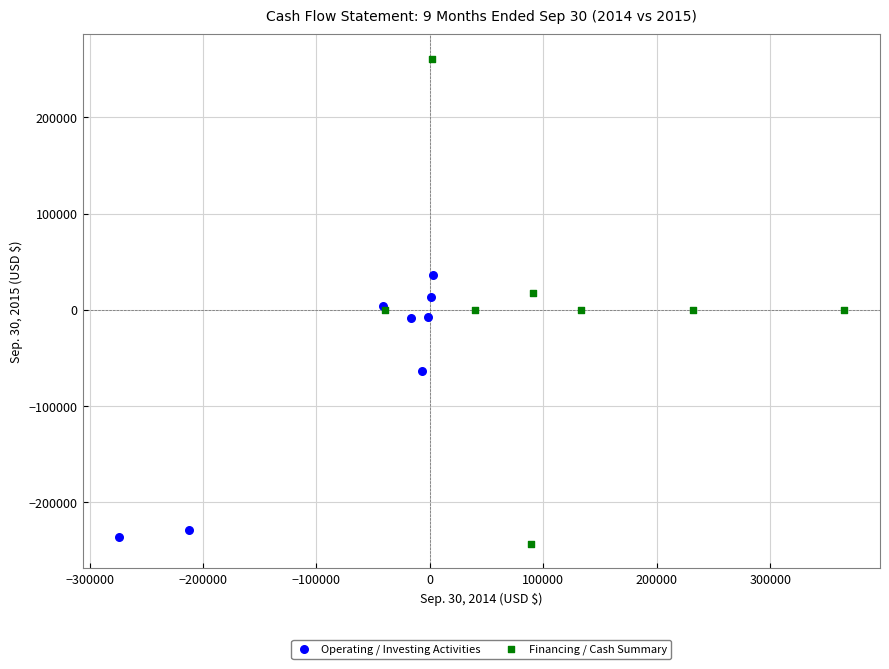

Which series reaches the maximum Y coordinate?

Financing / Cash Summary